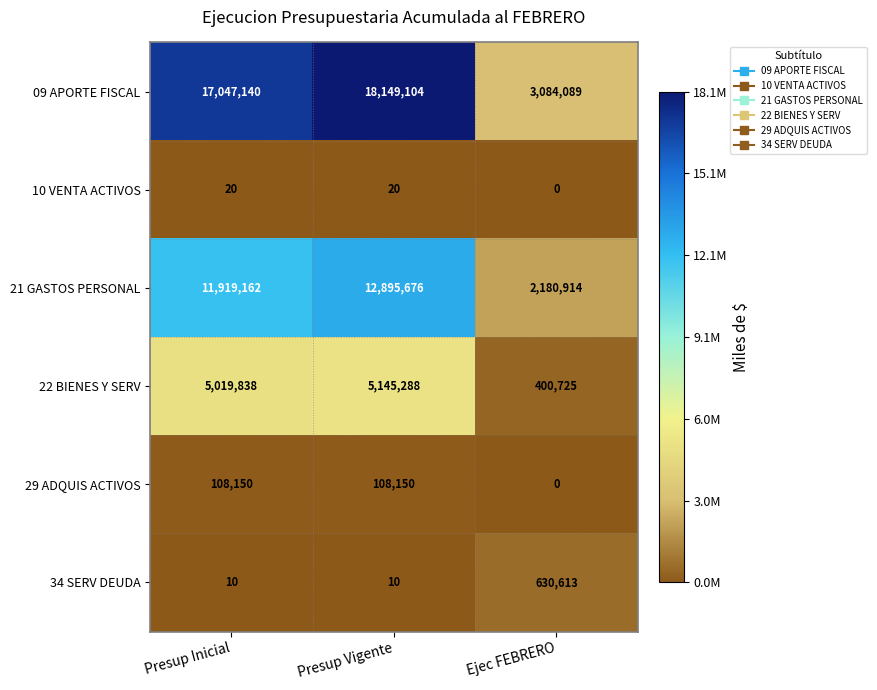

The value of 22 BIENES Y SERV at Presup Vigente is 1160378. True or false?

False